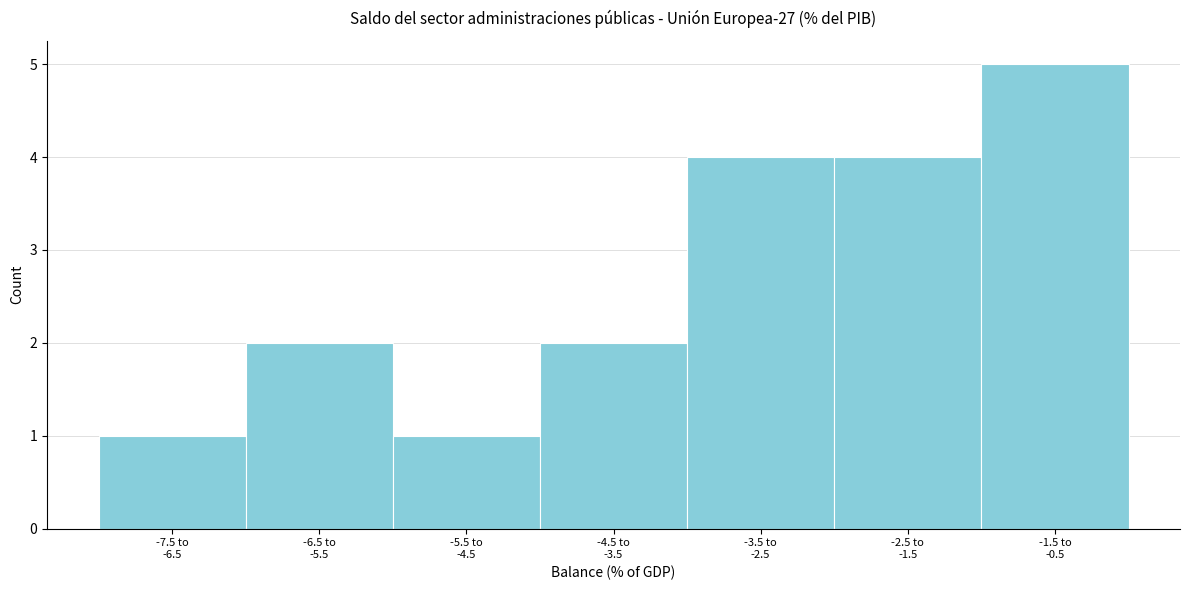

Reading left to right, transcribe all the data shown in this chart.

1	2	1	2	4	4	5